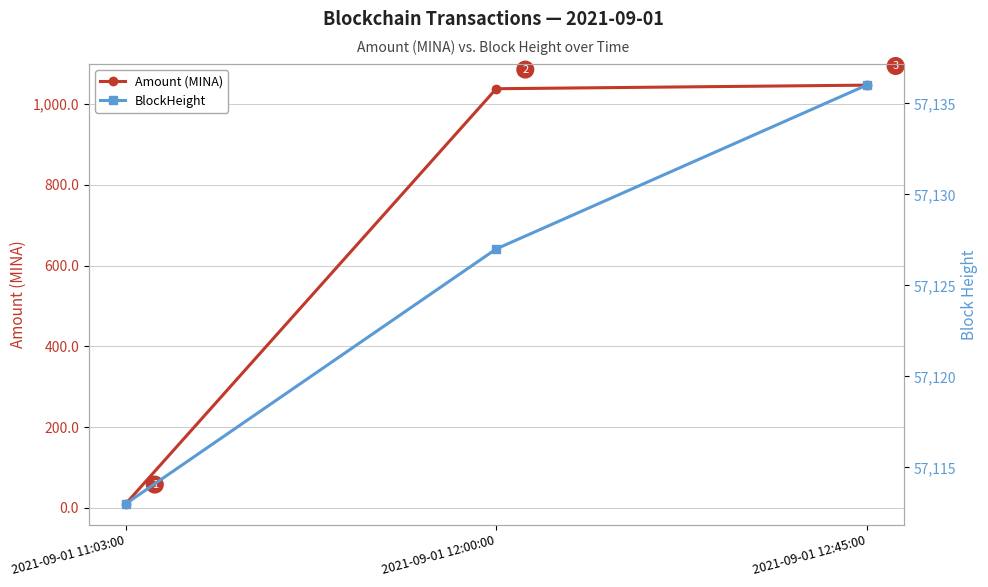

True or false: BlockHeight has a value of 57127.0 at 2021-09-01 12:00:00.

True